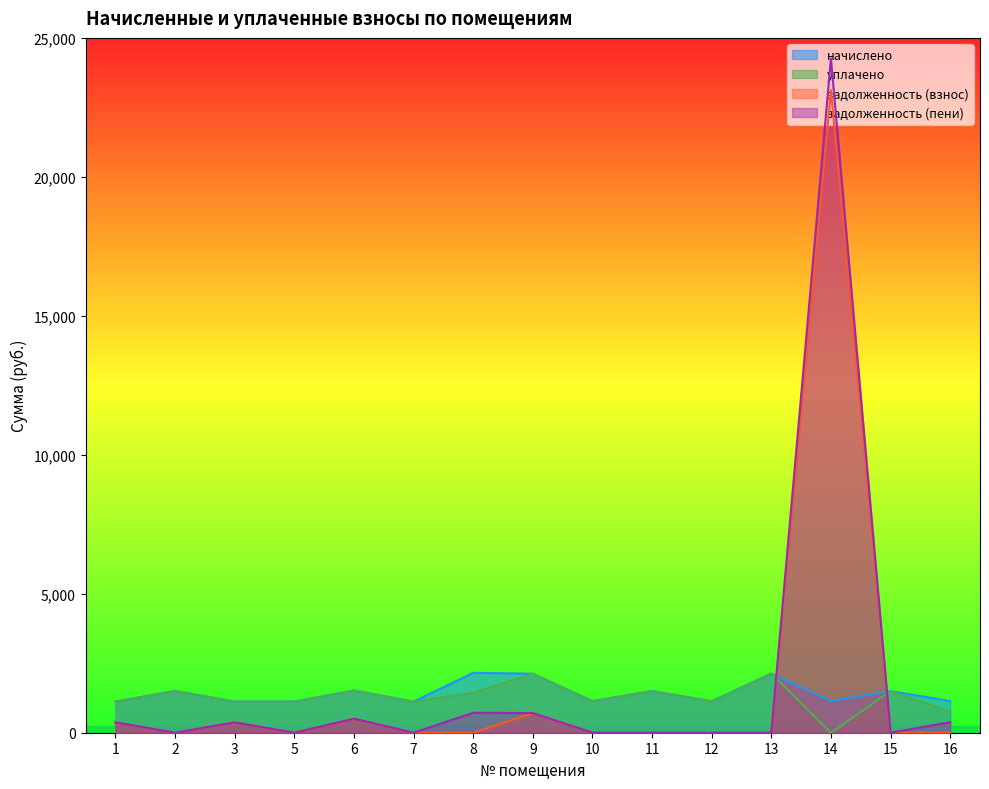

What is the sum of all задолженность (пени) values?

27316.5